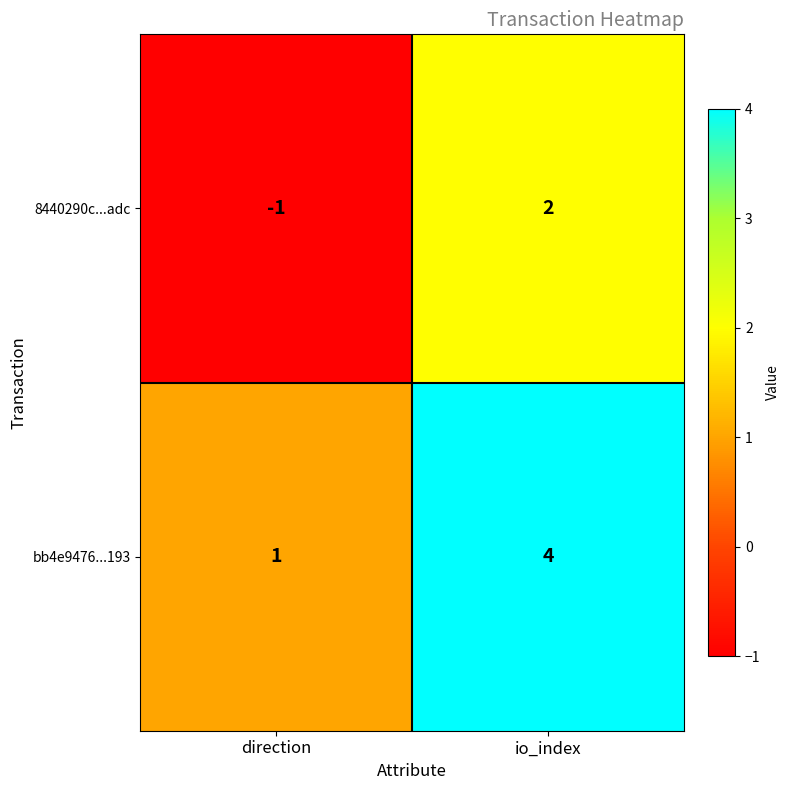

Where is bb4e9476...193 nearest to the value 2?

direction